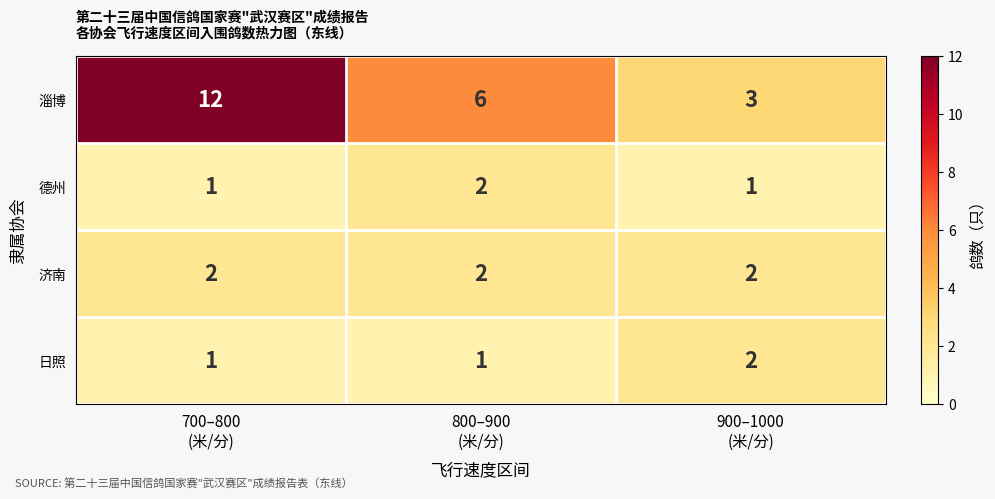

Reading left to right, transcribe all the data shown in this chart.

淄博: 12	6	3
德州: 1	2	1
济南: 2	2	2
日照: 1	1	2